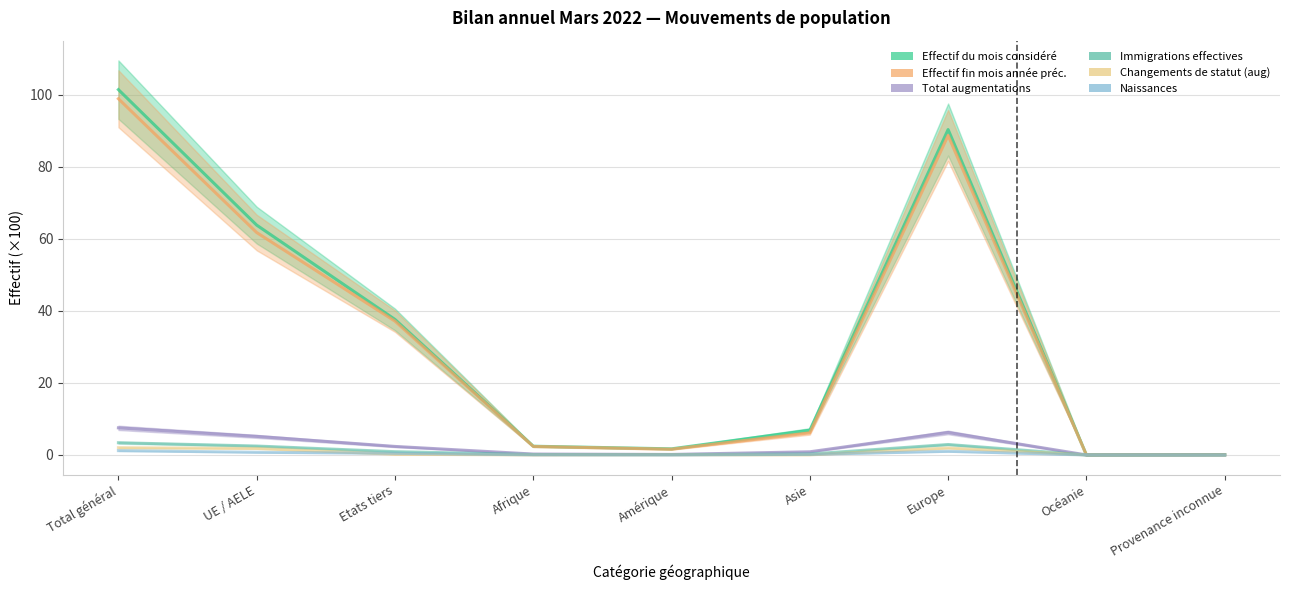

Which has a higher value, Europe or Etats tiers?

Europe